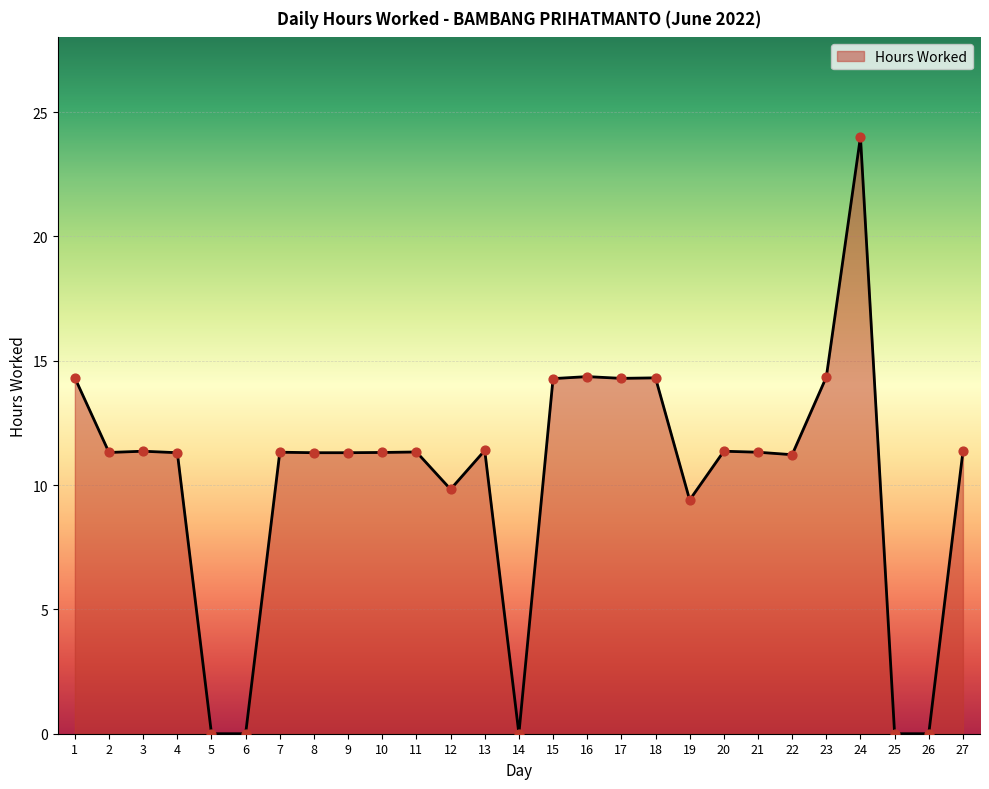

What is the ratio of the value at 22 to the value at 2?

1.0